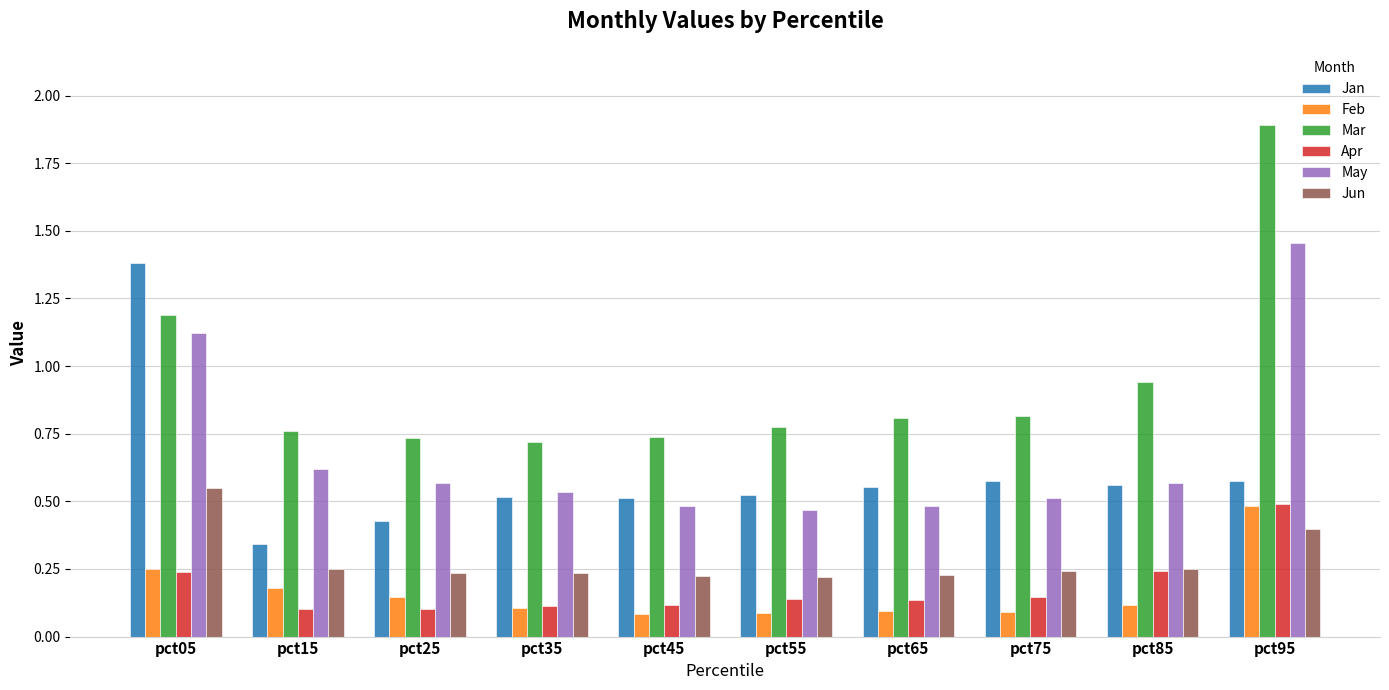

Which series has the widest spread of values?

Mar